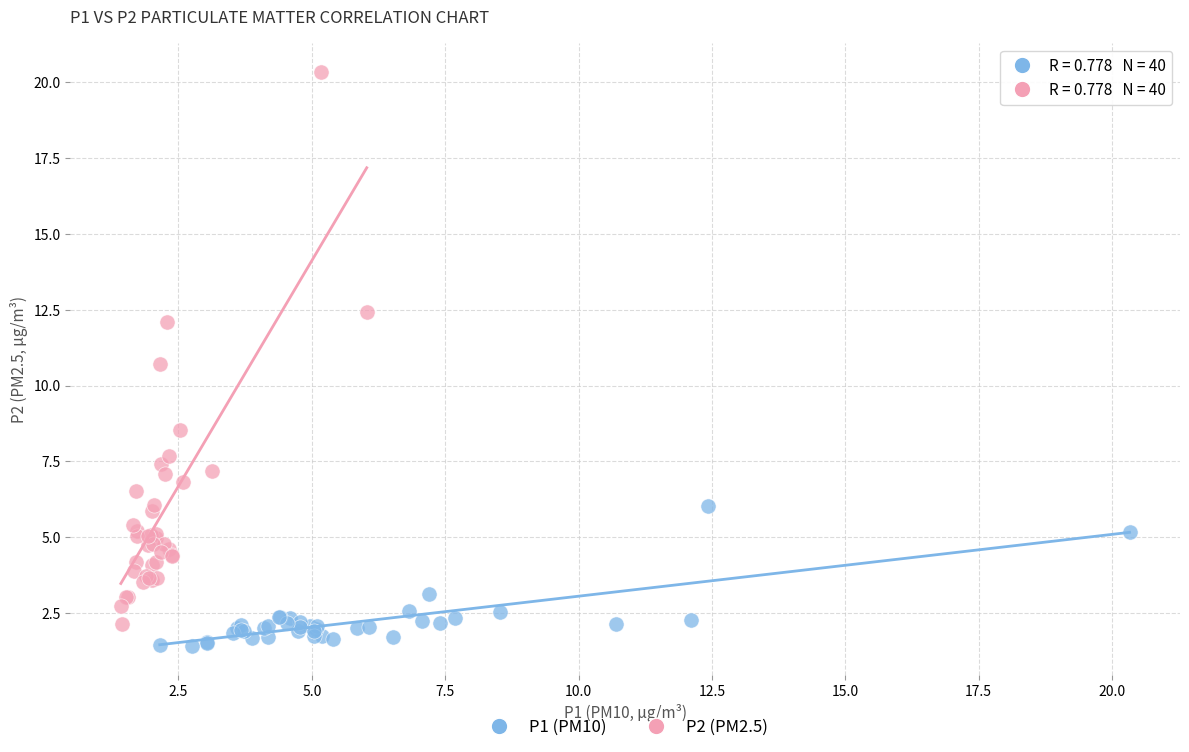

Which series contains the highest Y value?

P2 (PM2.5)